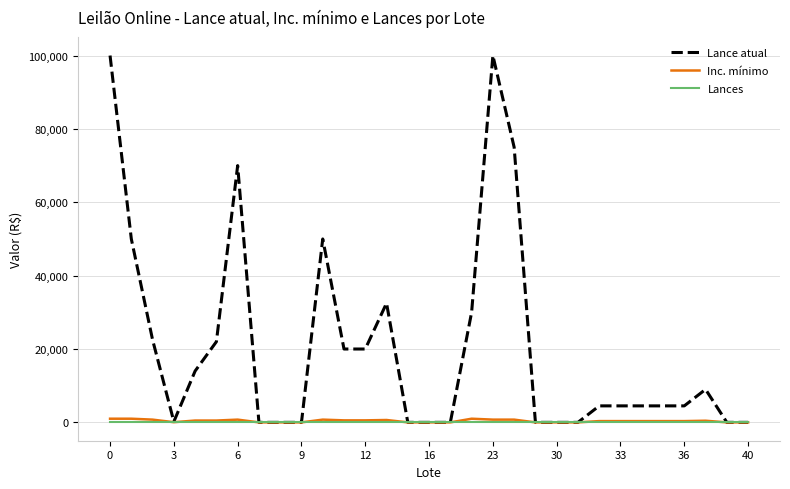

What is the greatest value displayed?

100000.0